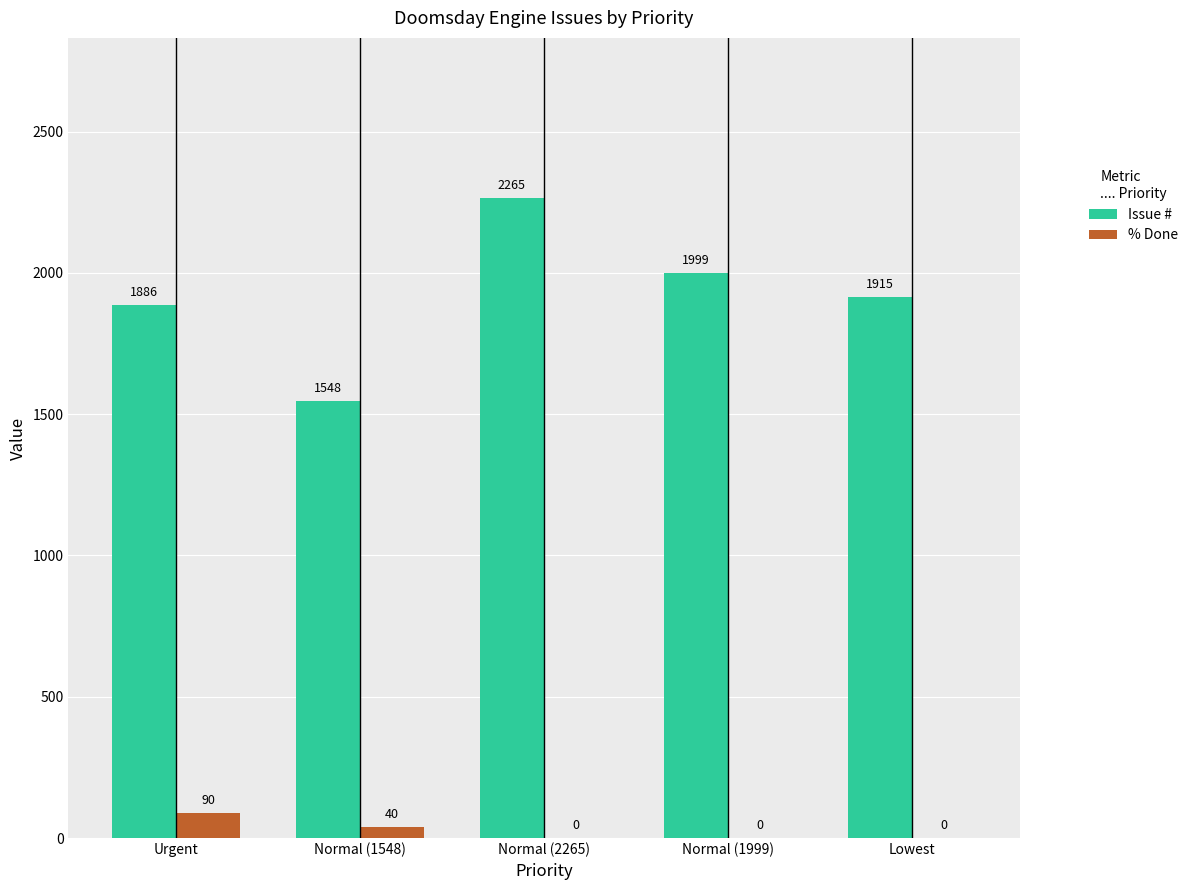

Does the chart contain stacked bars?

No